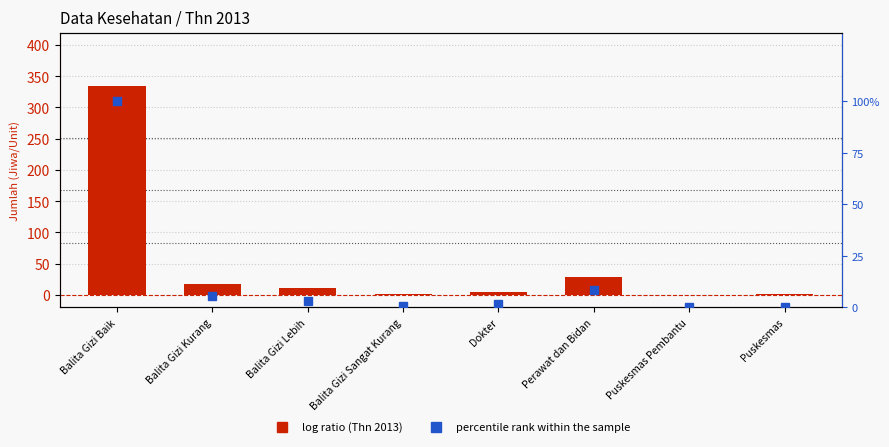

What is the sum of all percentile rank within the sample values?

119.7